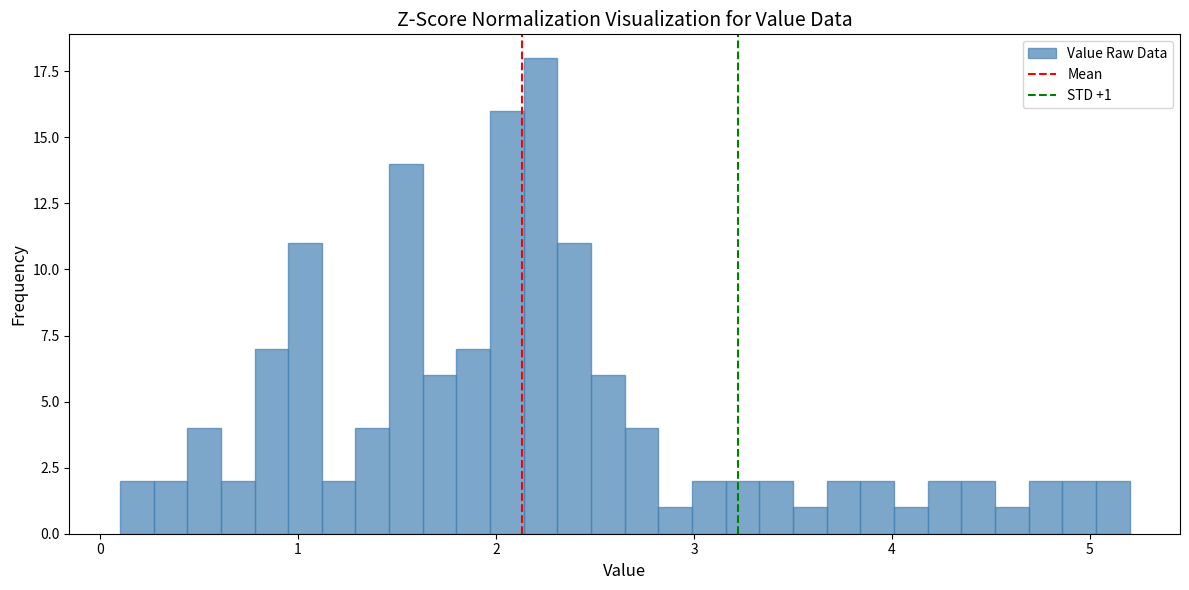

Around what value on the x-axis is the tallest bar? Give the approximate position of its centre, as read against the axis.

2.2